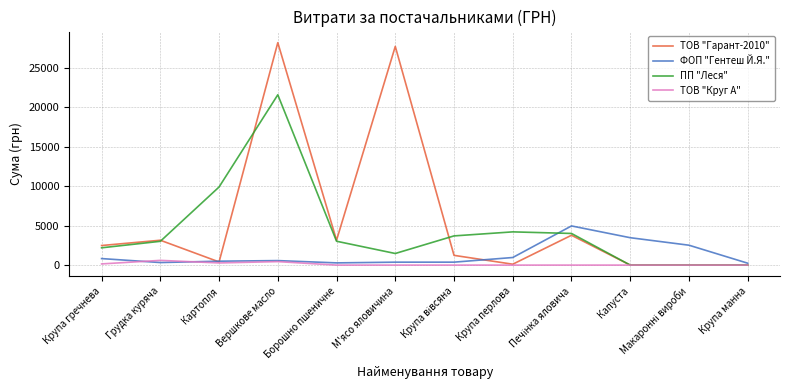

What is the sum of all ТОВ "Гарант-2010" values?

70149.9